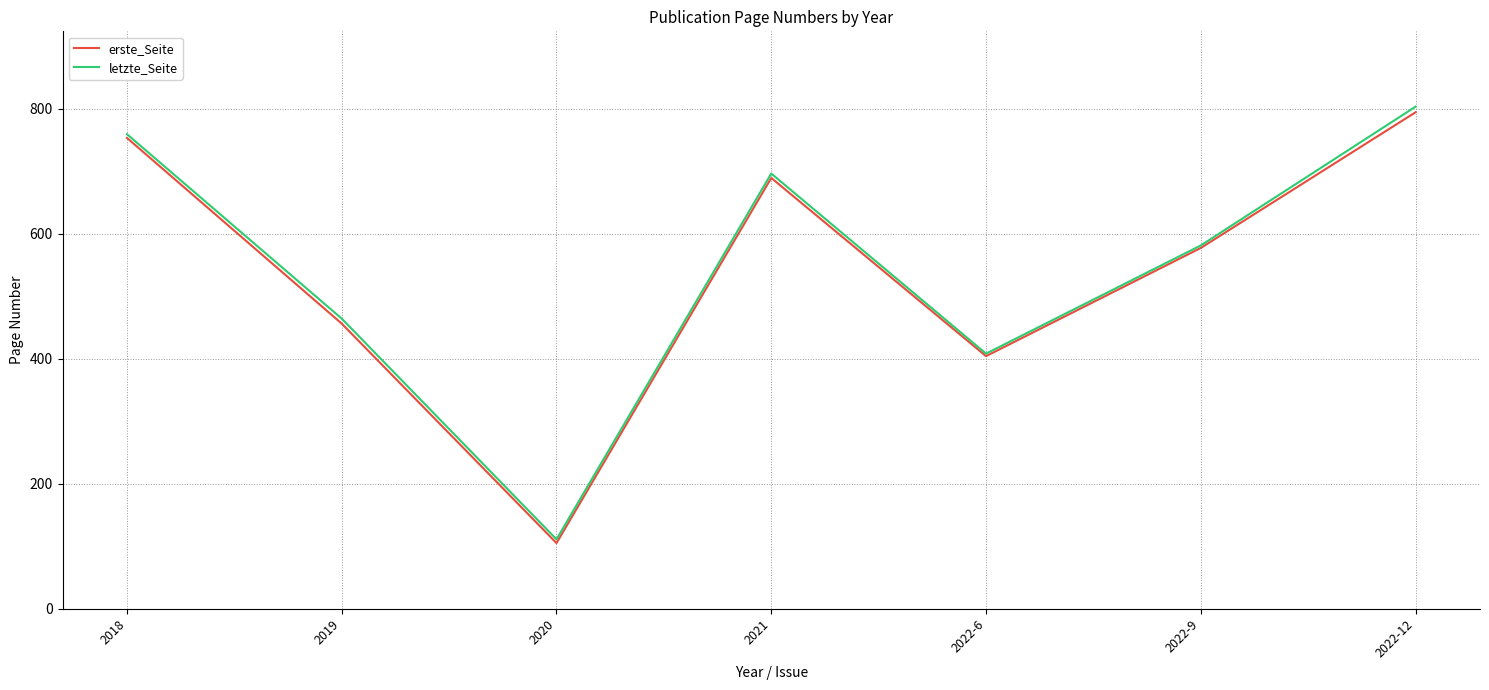

What is the sum of the erste_Seite values at 2022-6 and 2019?

860